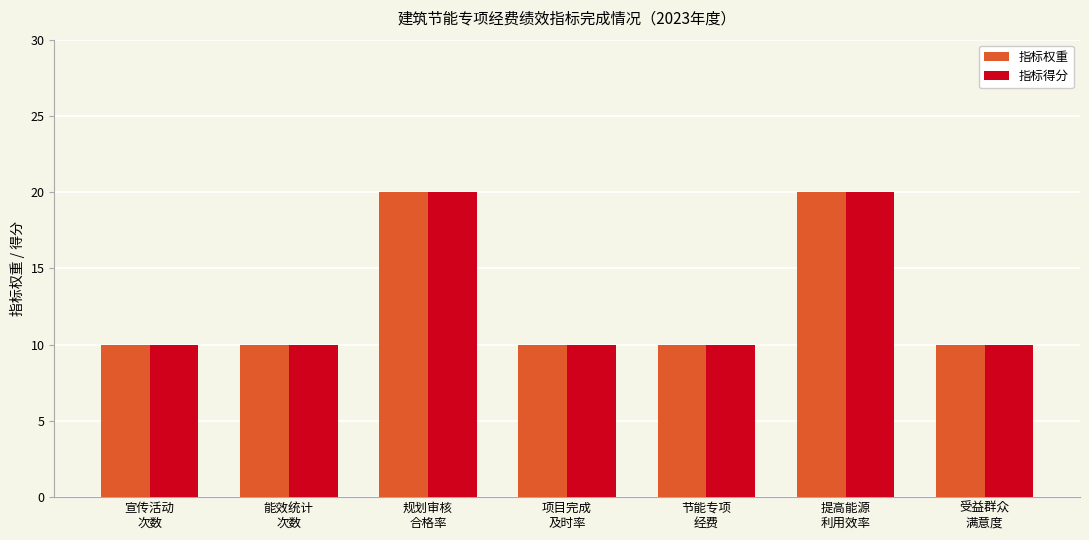

What is the smallest value displayed?

10